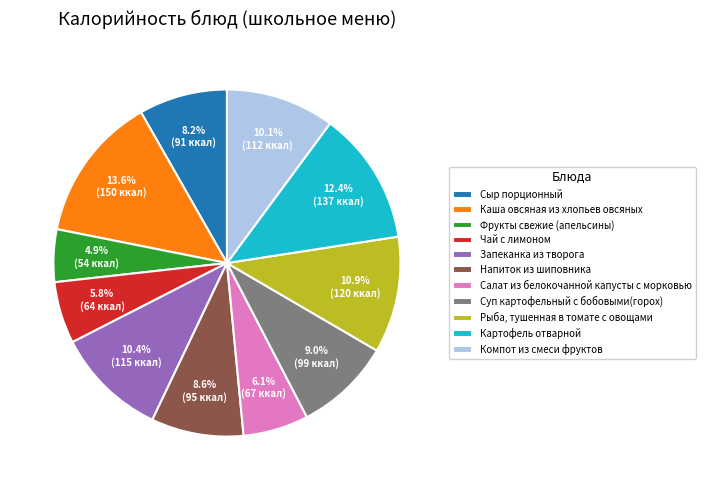

How many slices are in this pie chart?

11